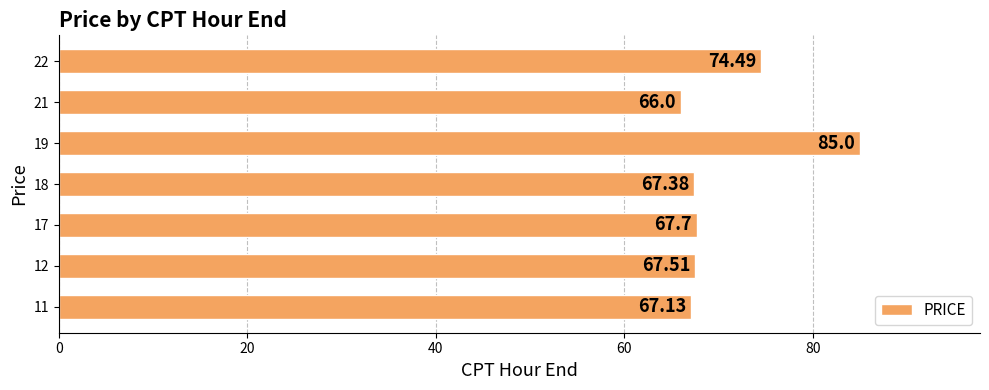

Where is the data nearest to the value 75?

22